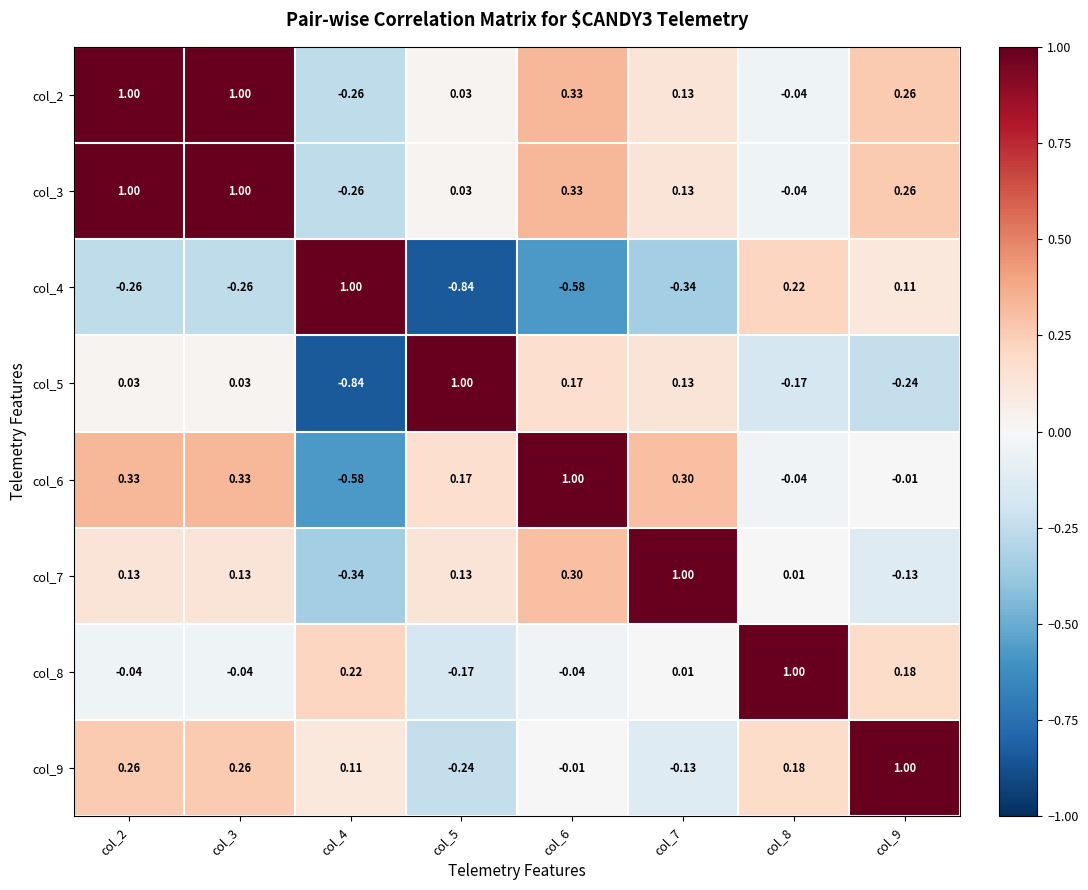

How many categories are shown in the chart?

8